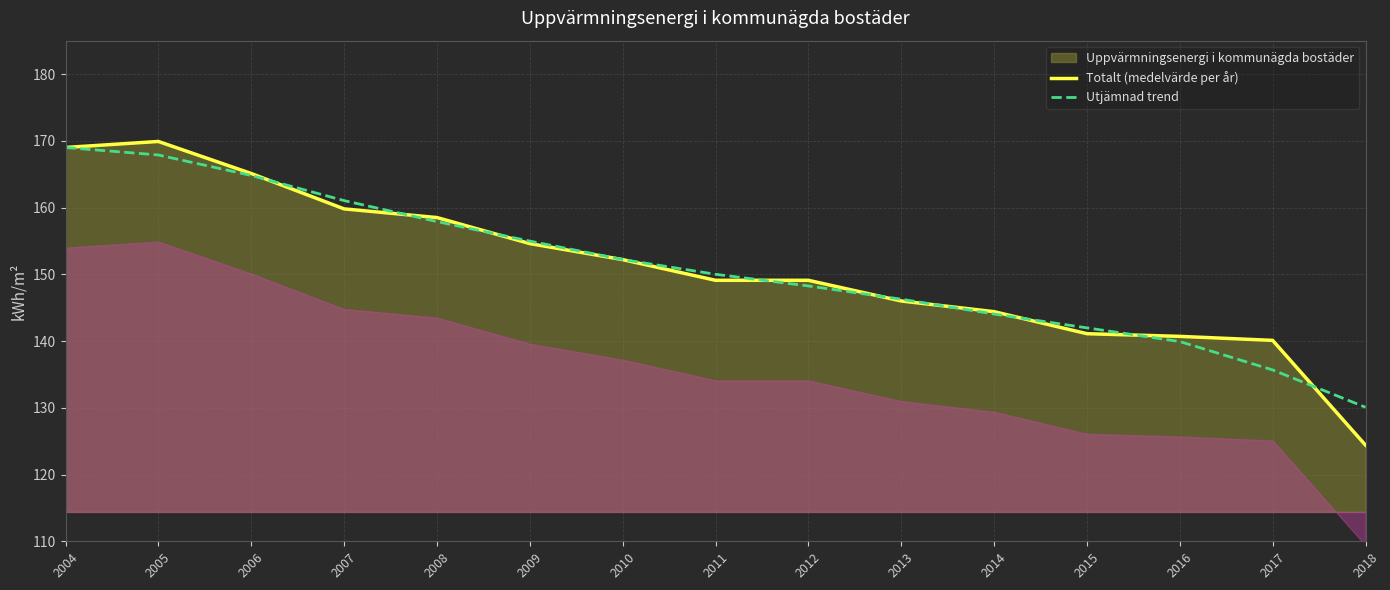

Which category has the lowest value in the Utjämnad trend series?

2018